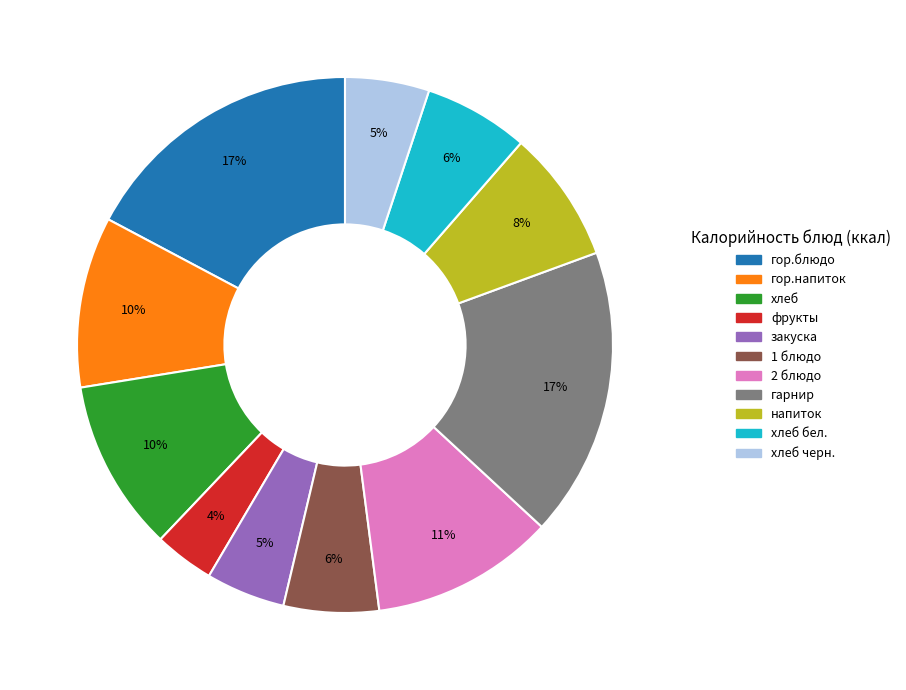

Does any single category account for the majority?

No